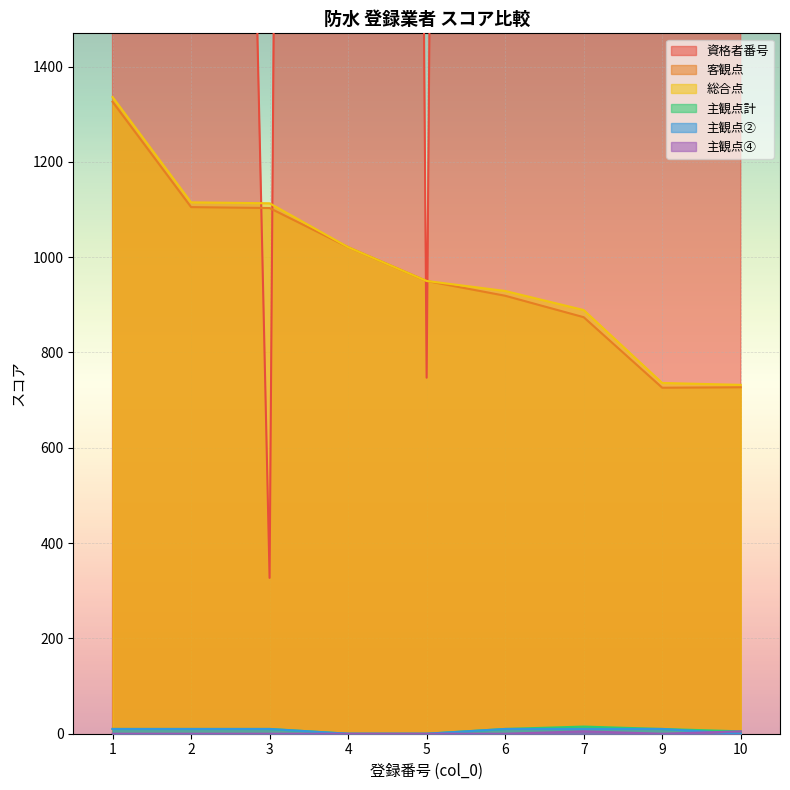

The value of 総合点 at 6 is 929. True or false?

True